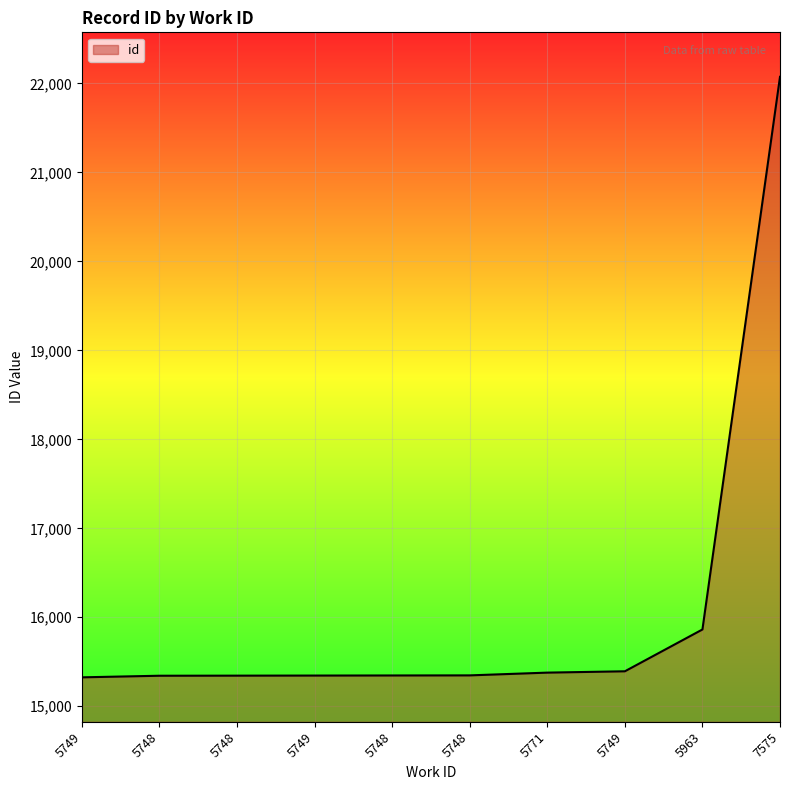

Between 5748 and 5749, which is larger?

5748